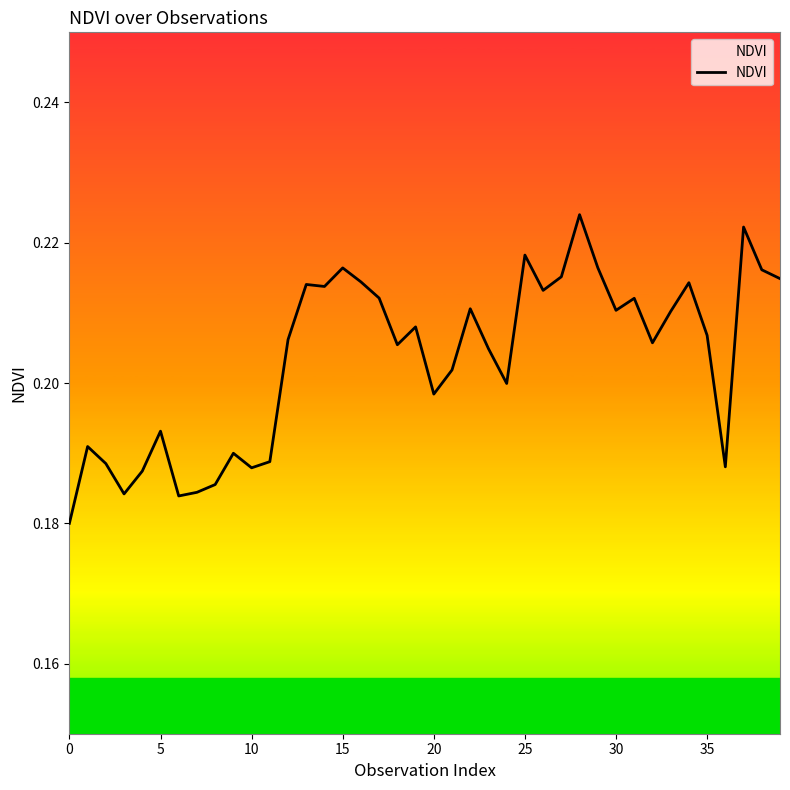

What is the average value?

0.2